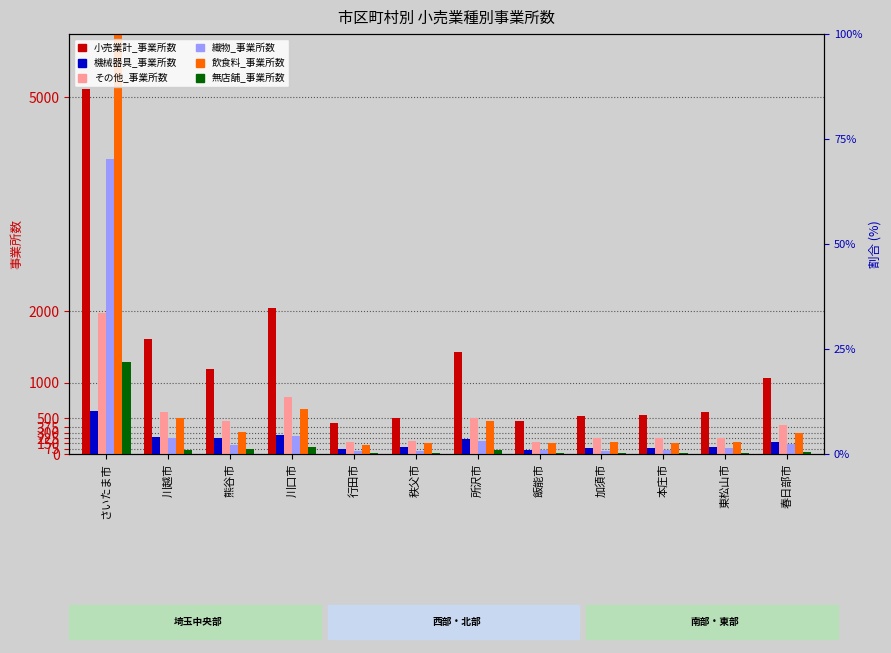

Count the number of data series in this chart.

6